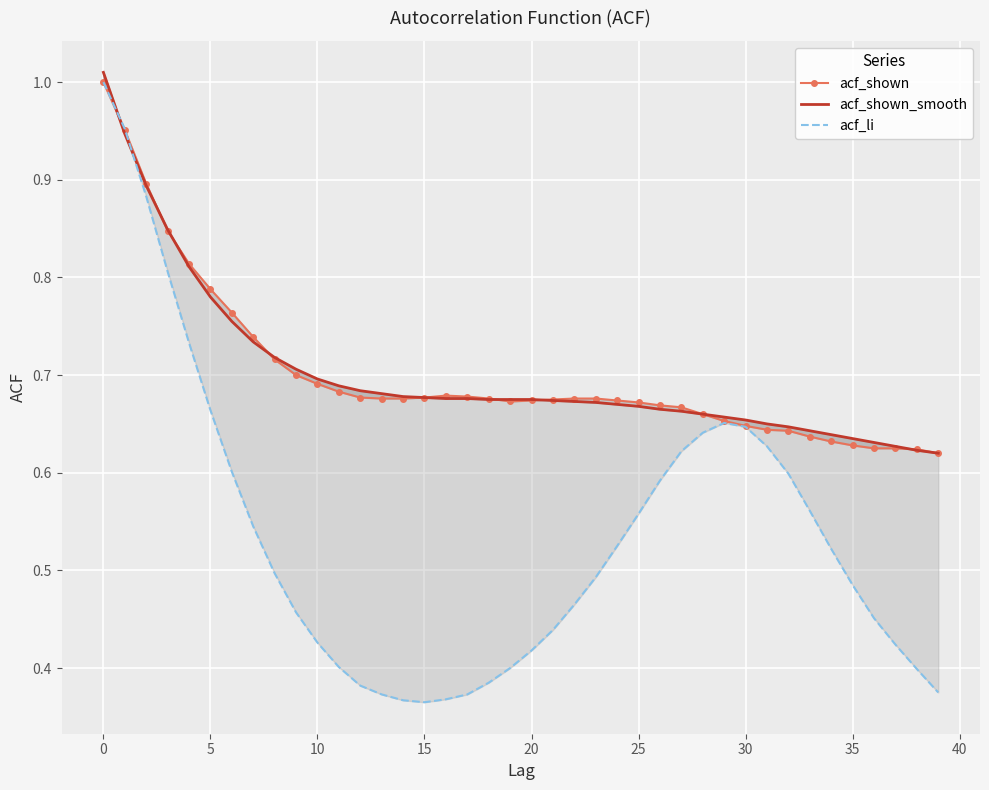

True or false: acf_shown and acf_li cross at least once.

True